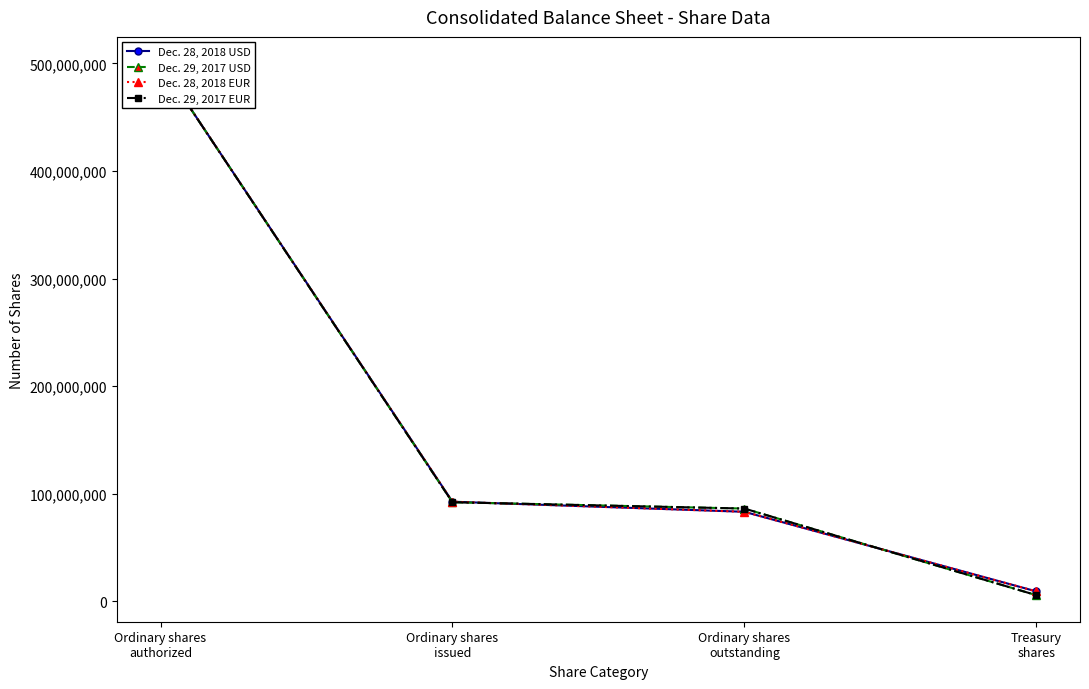

Between which two adjacent categories do Dec. 29, 2017 USD and Dec. 28, 2018 USD first intersect?

Ordinary shares
issued and Ordinary shares
outstanding